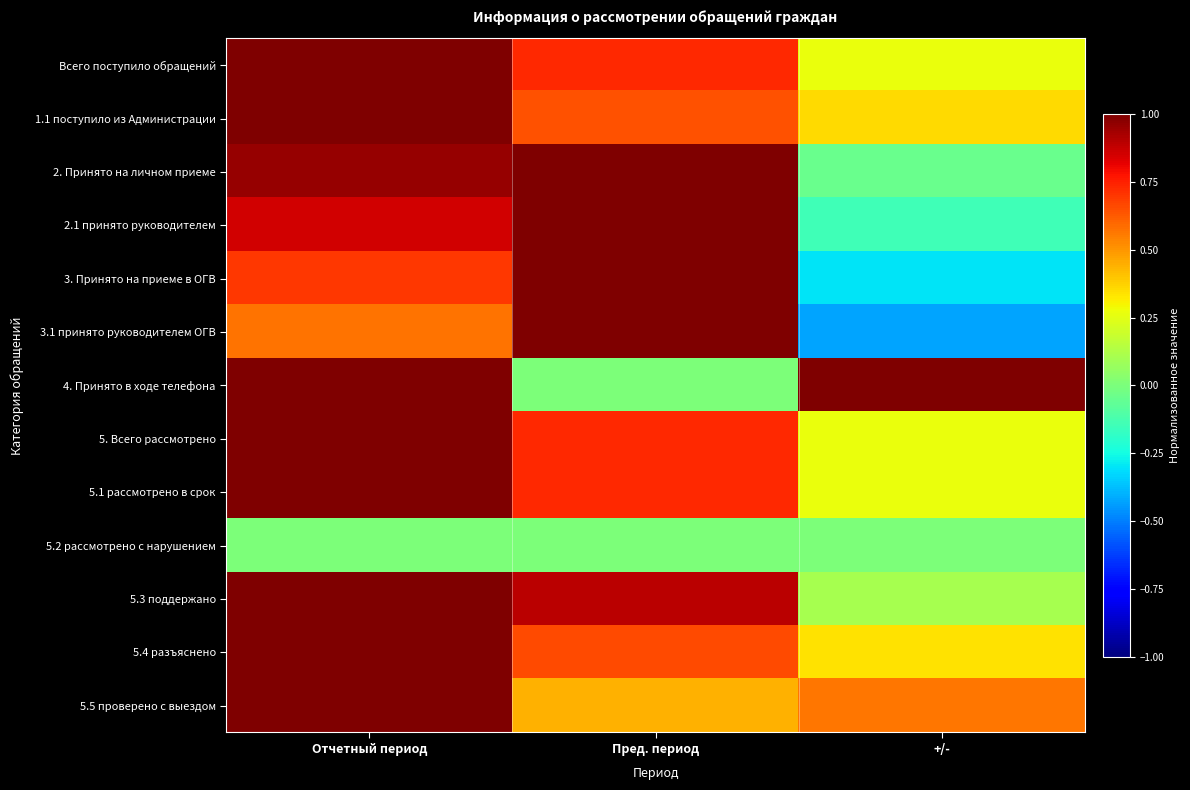

Rank the series at Пред. период from highest to lowest value.

2. Принято на личном приеме, 2.1 принято руководителем, 3. Принято на приеме в ОГВ, 3.1 принято руководителем ОГВ, 5.3 поддержано, Всего поступило обращений, 5. Всего рассмотрено, 5.1 рассмотрено в срок, 5.4 разъяснено, 1.1 поступило из Администрации, 5.5 проверено с выездом, 4. Принято в ходе телефона, 5.2 рассмотрено с нарушением